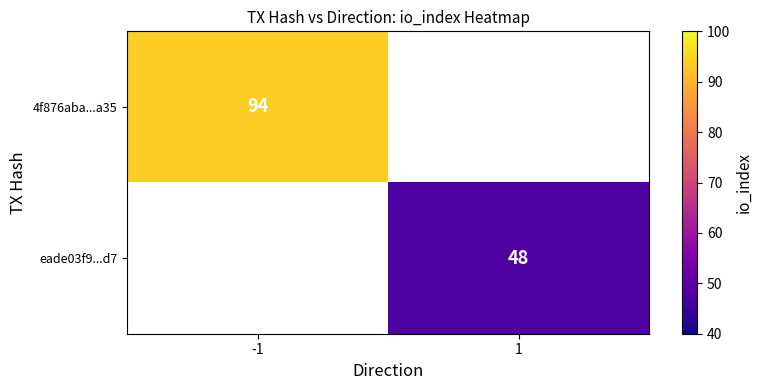

The eade03f9...d7 series shows 48 at 1. True or false?

True